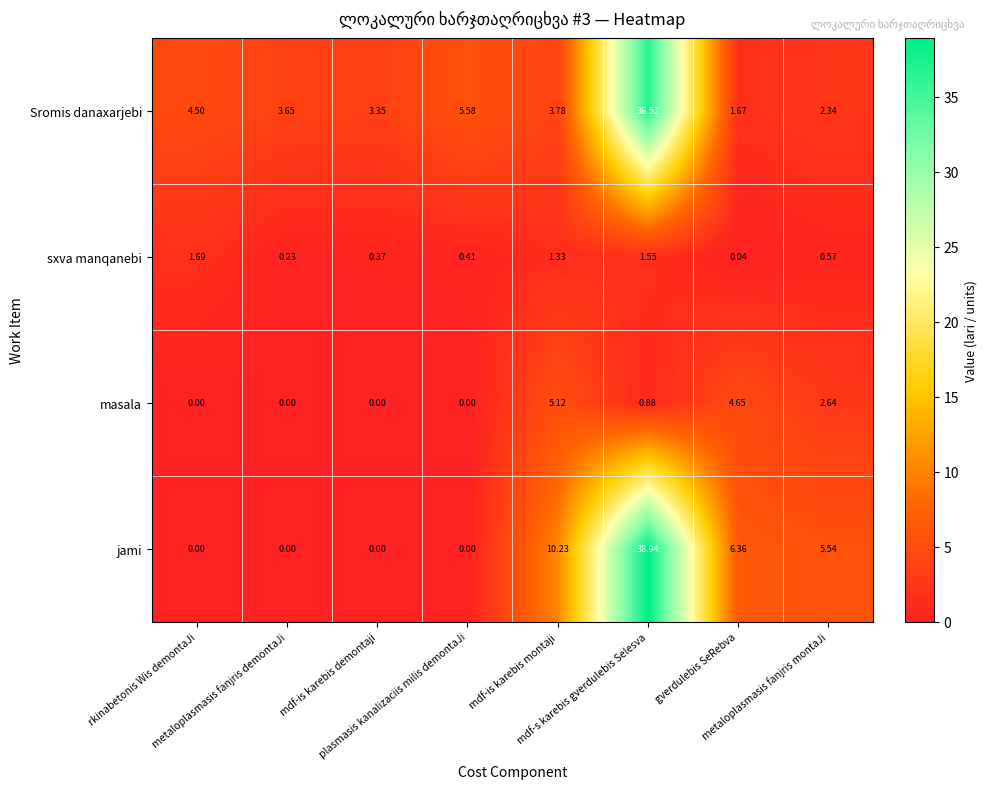

Which series changed the most between rkinabetonis Wis demontaJi and metaloplasmasis fanjris demontaJi?

sxva manqanebi